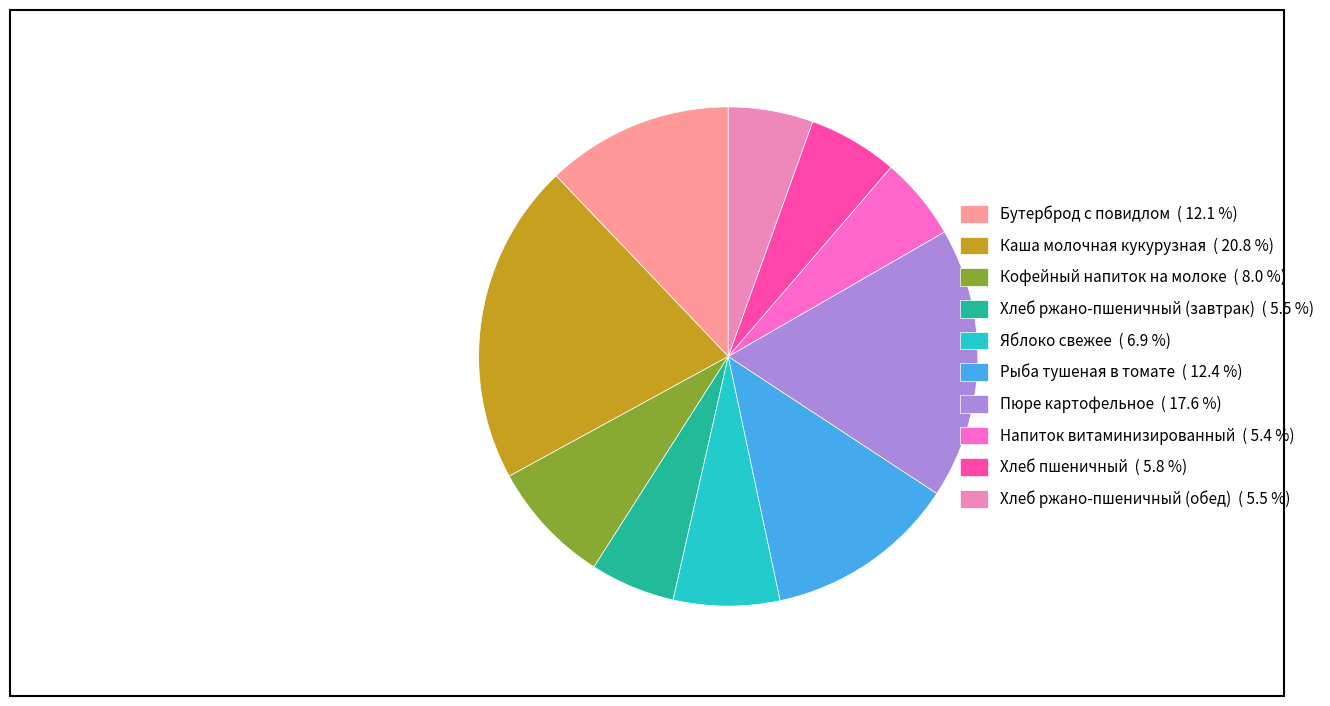

Does Рыба тушеная в томате ( 12.4 %) represent more than half of the total?

No